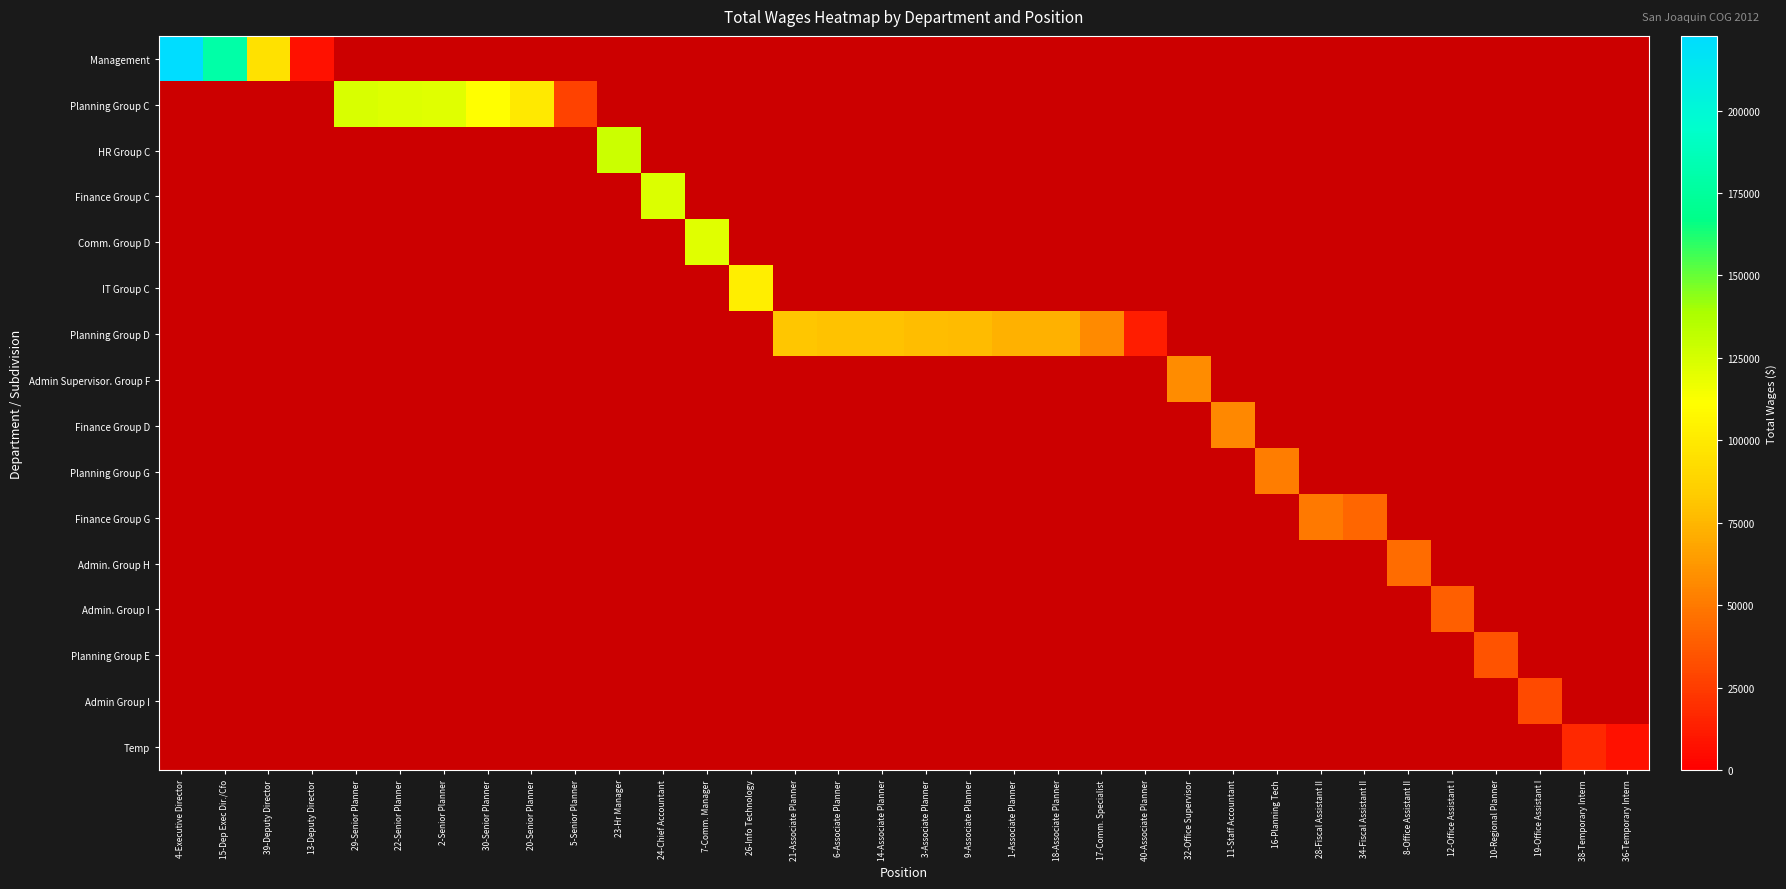

List the series in order of their peak value, highest first.

Management, Planning Group C, HR Group C, Finance Group C, Comm. Group D, IT Group C, Planning Group D, Admin Supervisor. Group F, Finance Group D, Planning Group G, Finance Group G, Admin. Group H, Admin. Group I, Planning Group E, Admin Group I, Temp